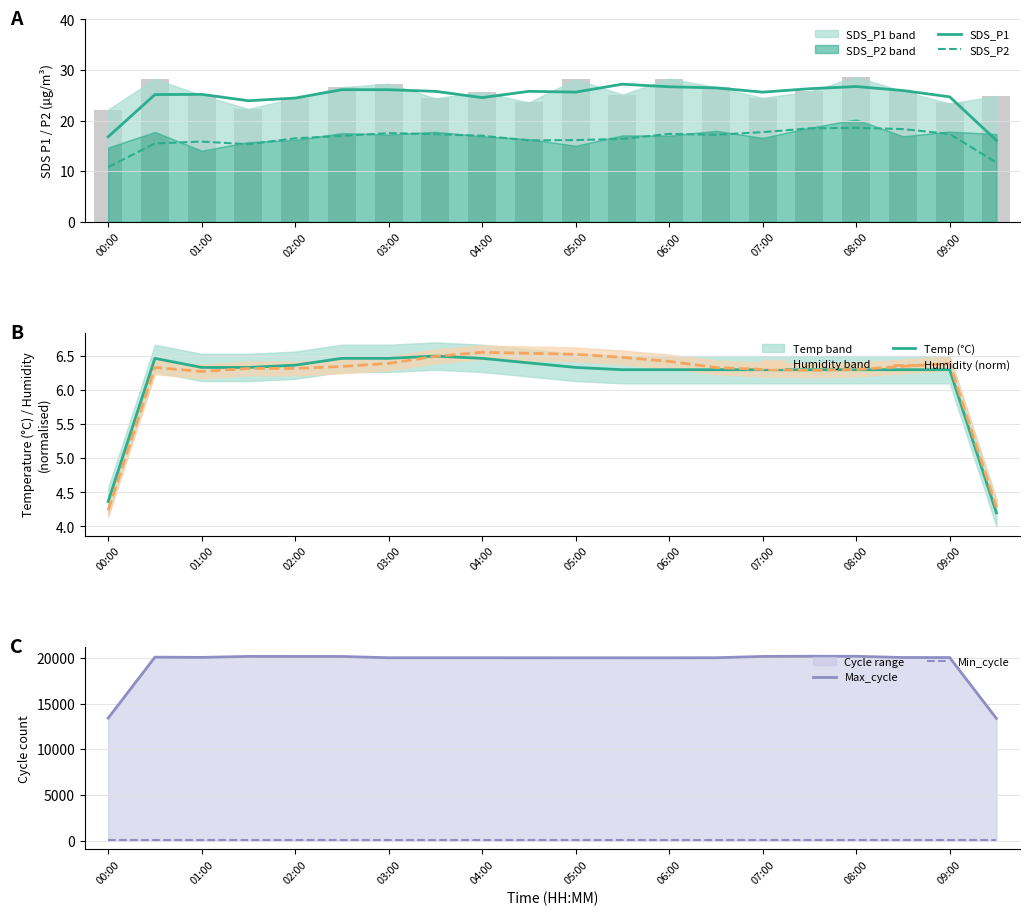

Is it true that Temp (°C) equals 6.3 at 07:00?

True